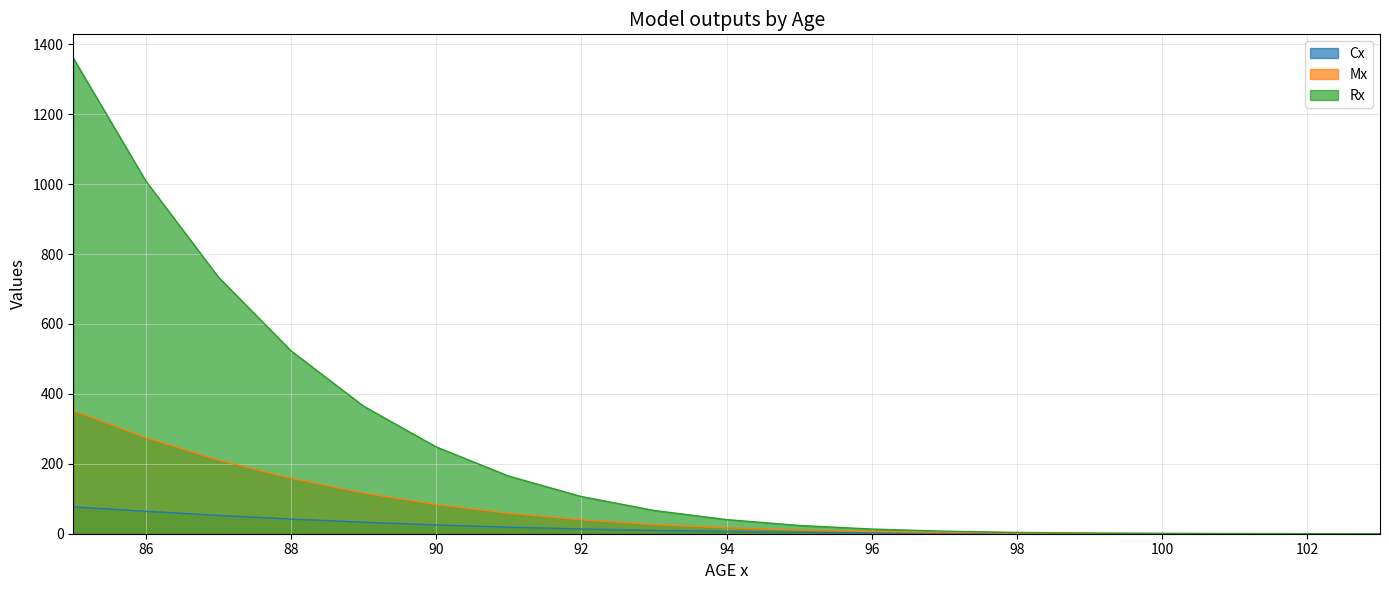

At which label does Mx first exceed 16?

85